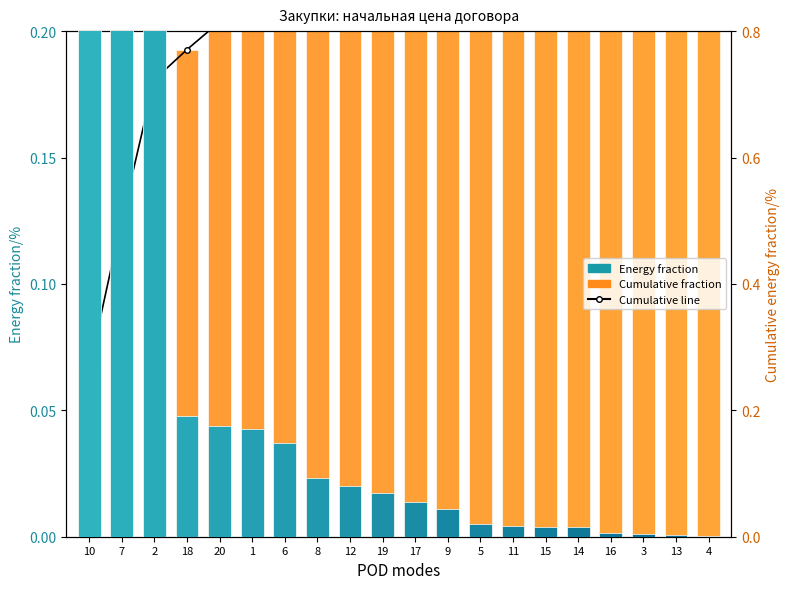

What is the label of the 11th bar from the right?

19